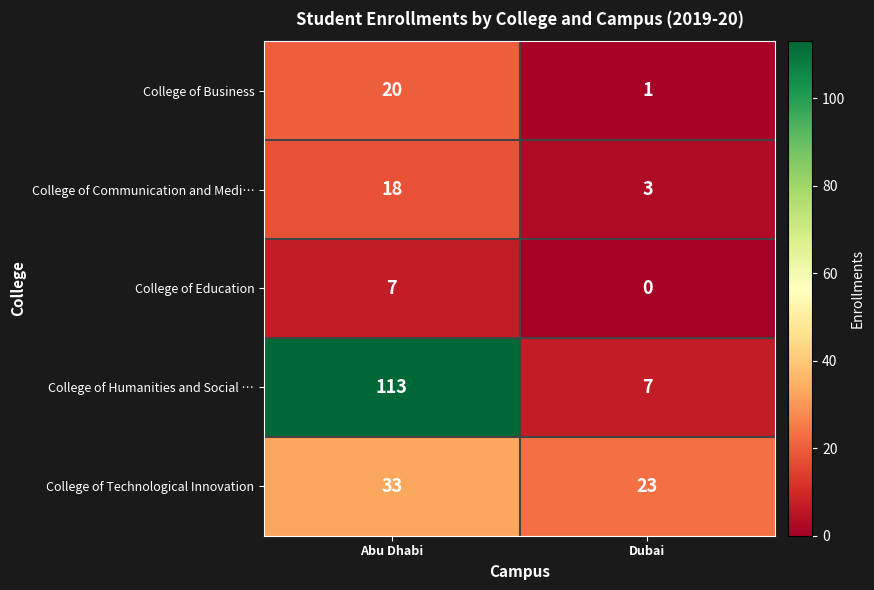

Reading left to right, transcribe all the data shown in this chart.

College of Business: 20	1
College of Communication and Medi…: 18	3
College of Education: 7	0
College of Humanities and Social …: 113	7
College of Technological Innovation: 33	23